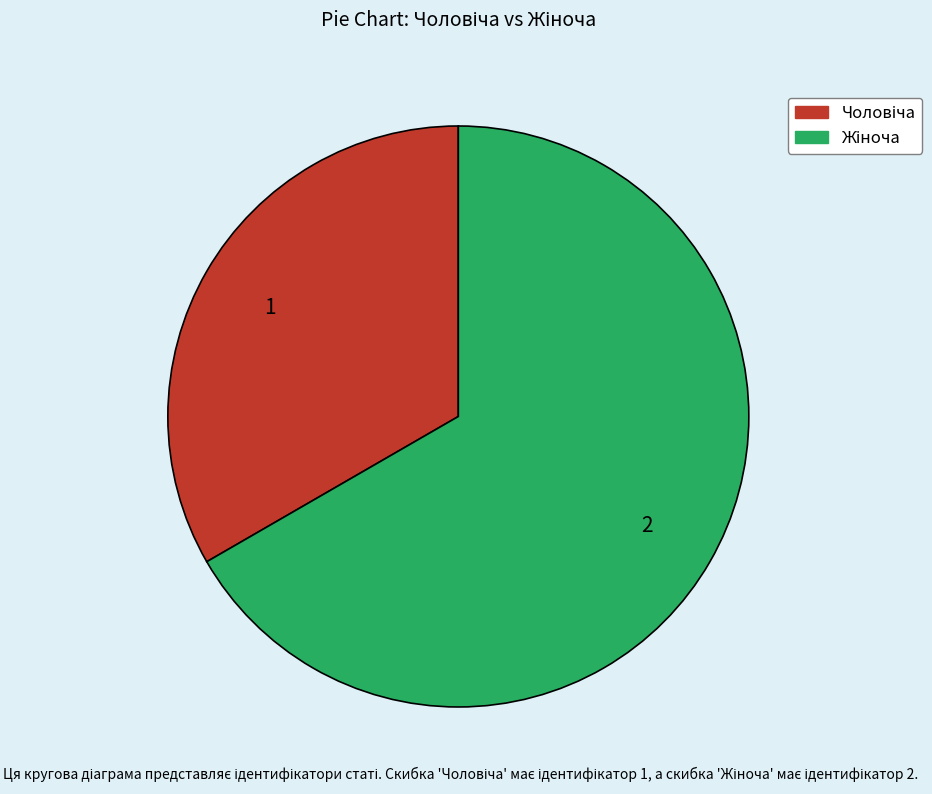

Is there a majority slice in this chart?

Yes